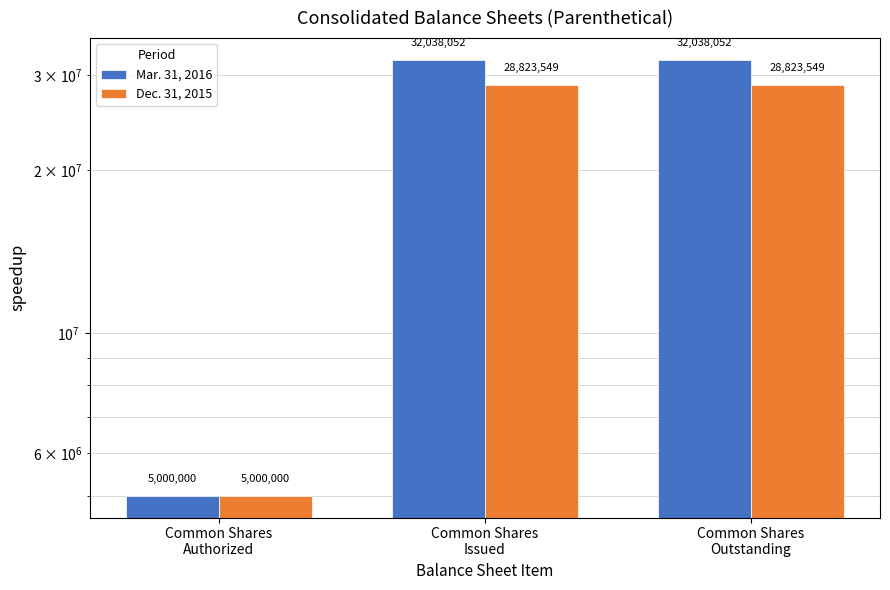

Where is Dec. 31, 2015 nearest to the value 16911774?

Common Shares
Authorized